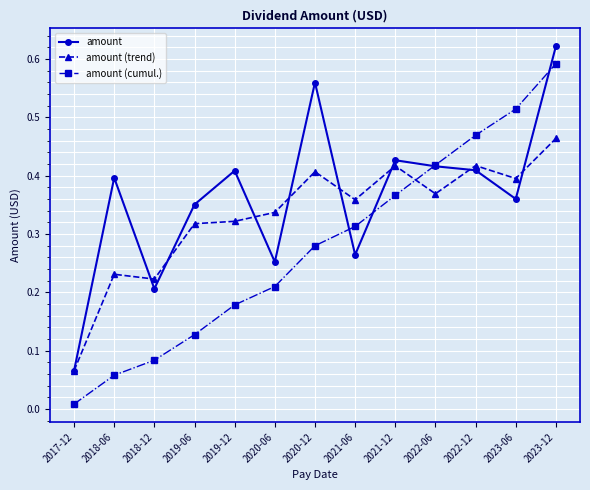

Which series has the largest total across all categories?

amount